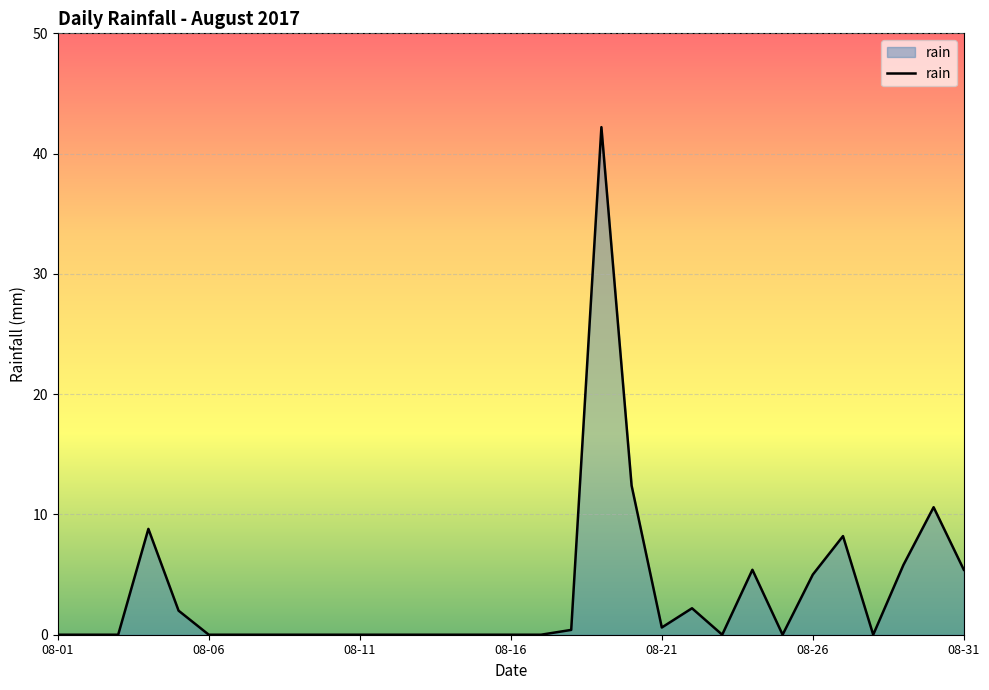

What is the difference between the maximum and minimum values?

42.2